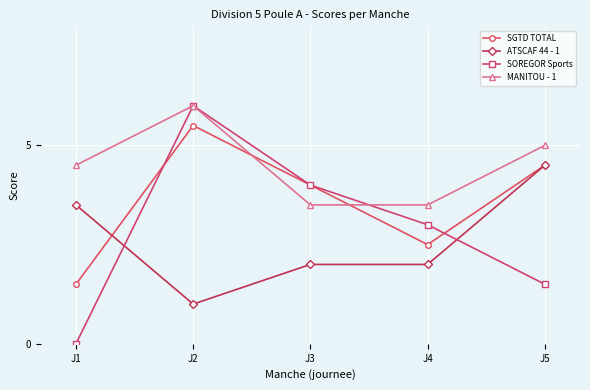

What is the highest value of the MANITOU - 1 series?

6.0